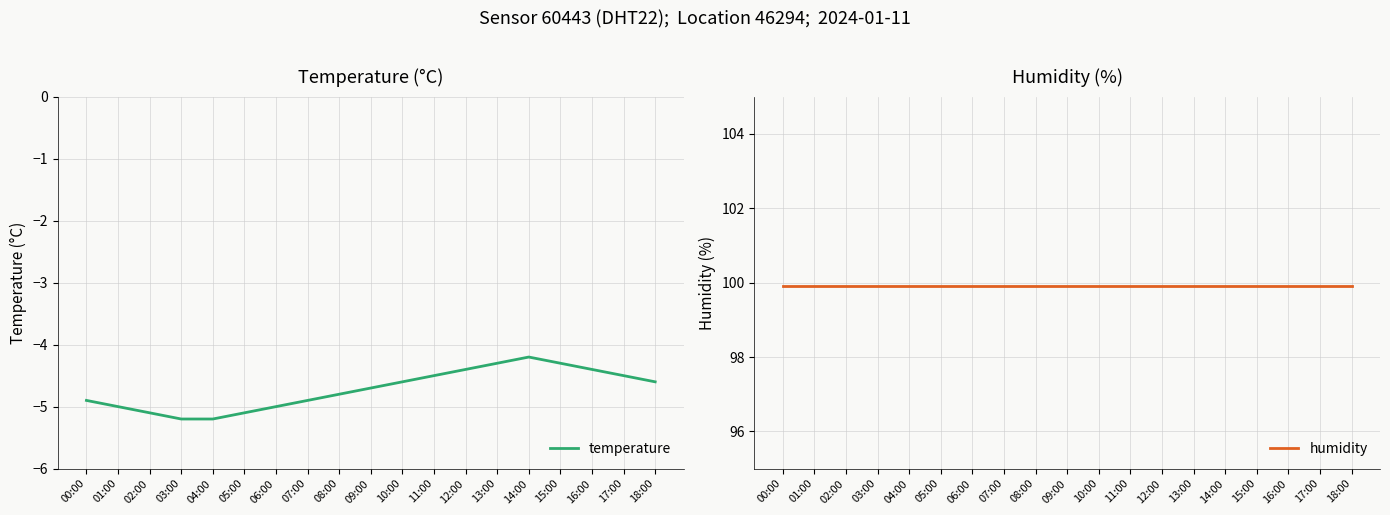

Which series changed the most between 03:00 and 12:00?

temperature